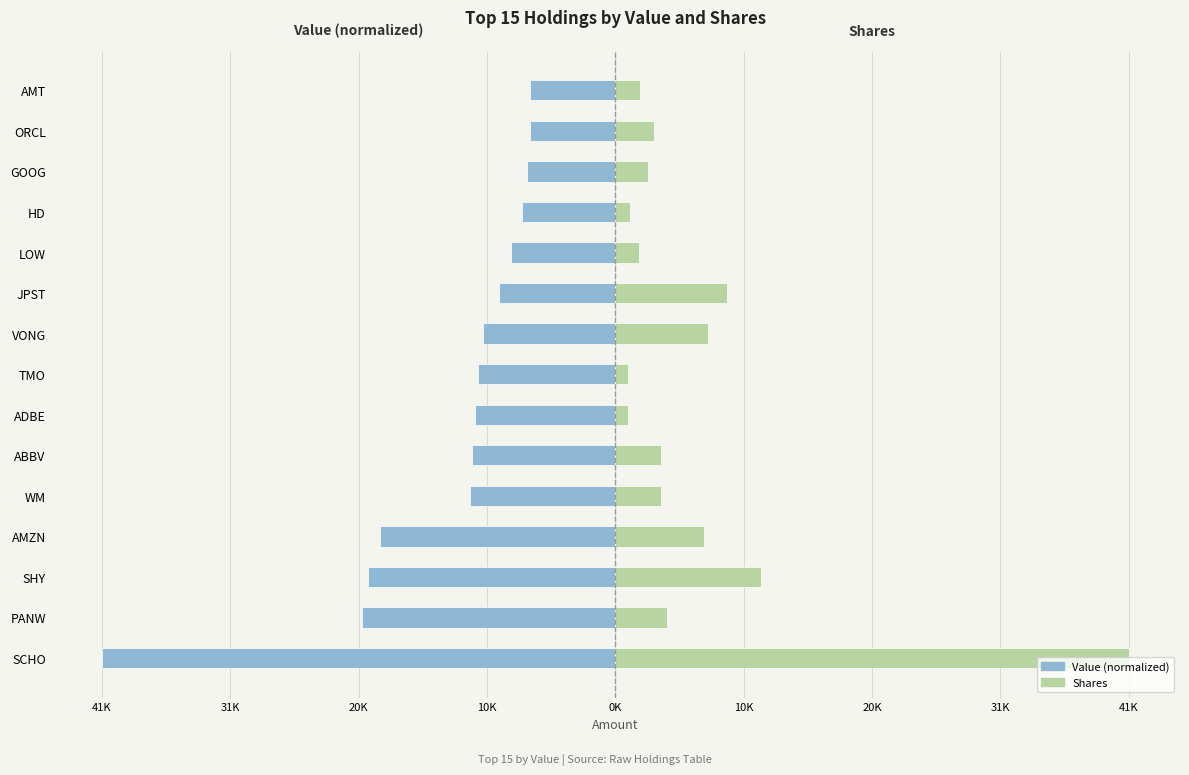

Between AMZN and VONG, which series saw the biggest shift?

Value (normalized)